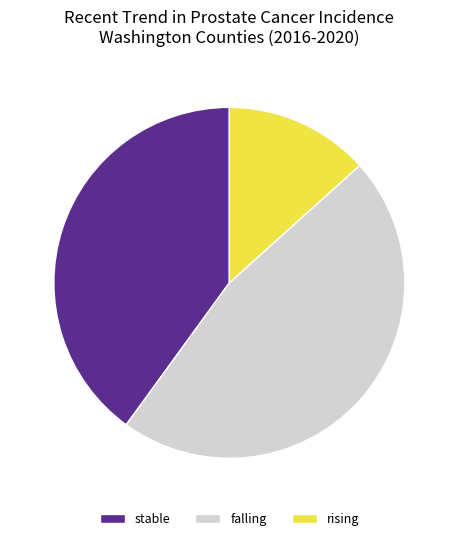

Is stable the majority of the pie?

No